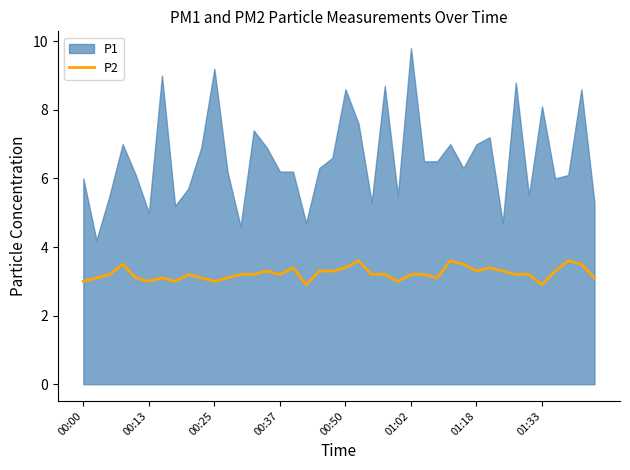

What is the lowest value of the P2 series?

2.9